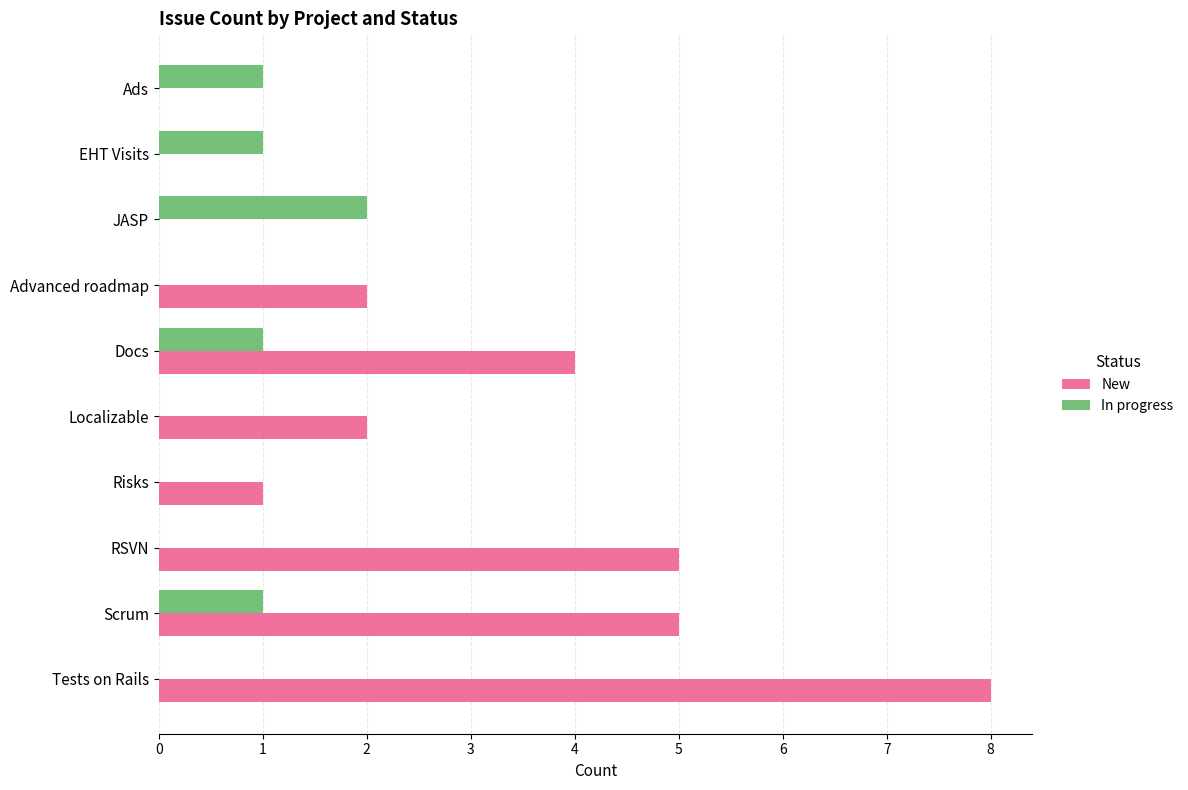

Which series has the largest total across all categories?

New